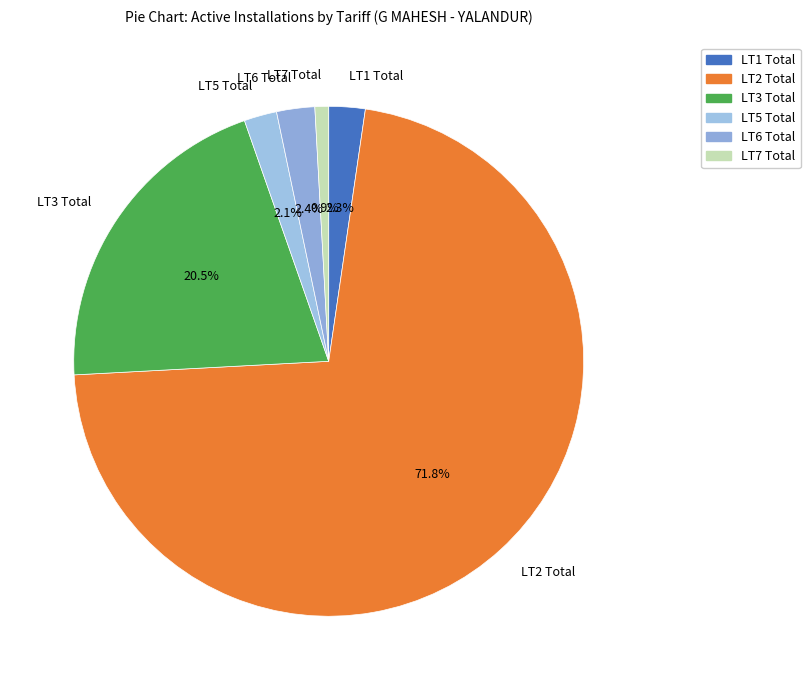

To the nearest percent, what portion does LT1 Total represent?

2%